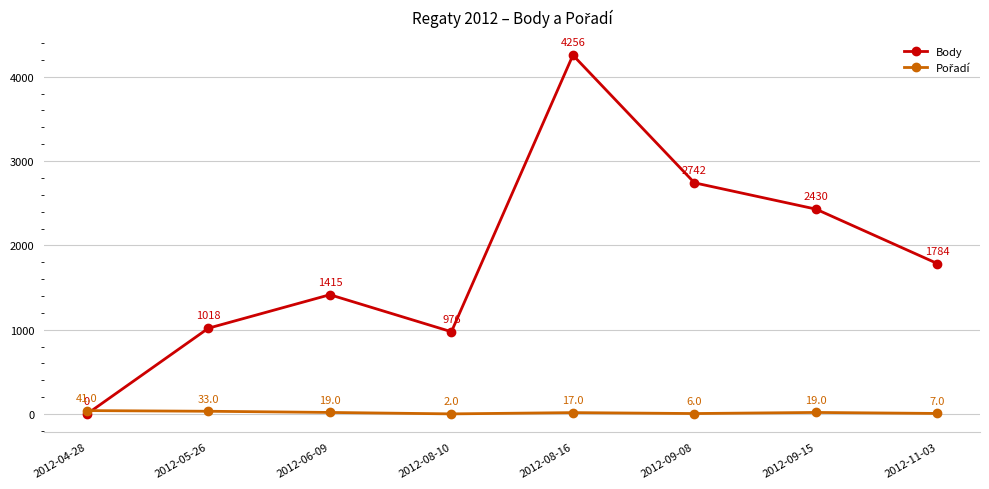

Which series has the largest total across all categories?

Body